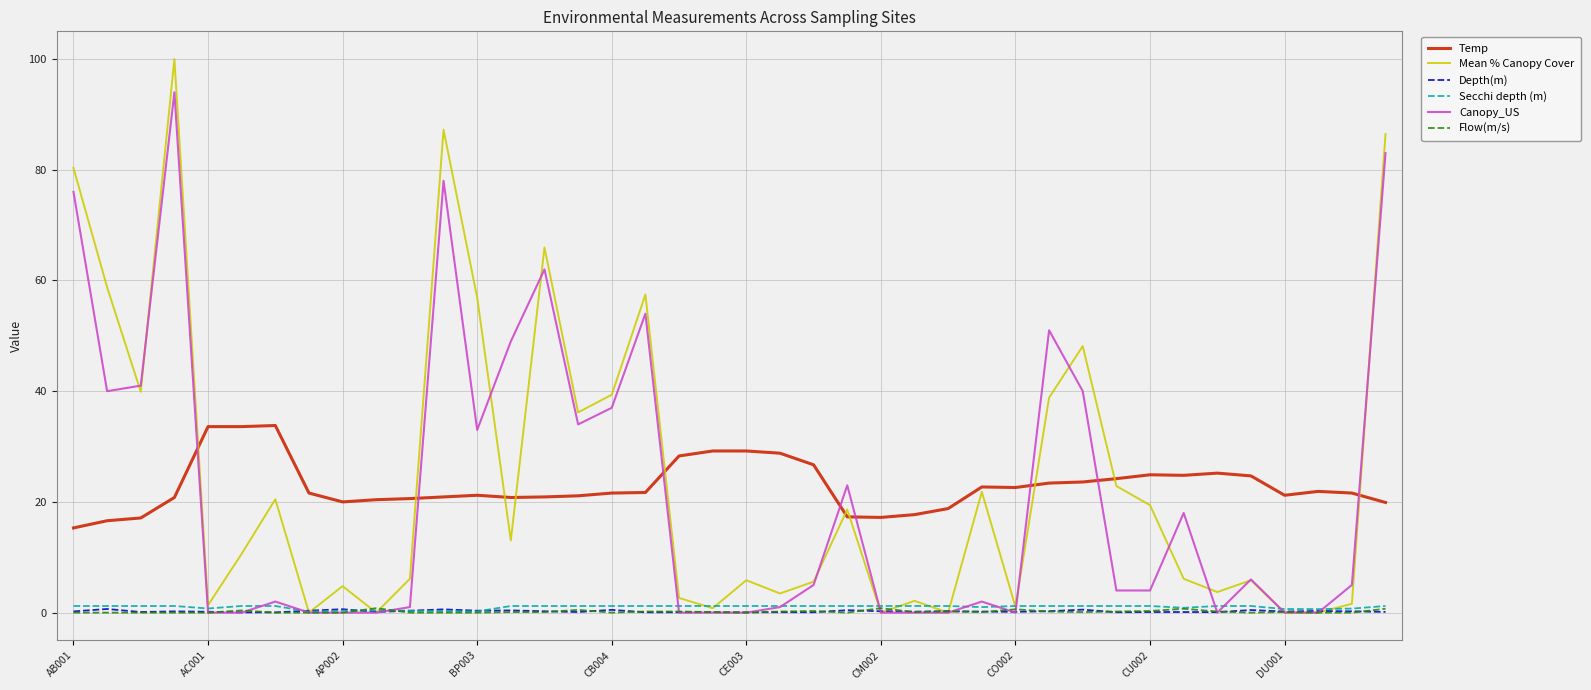

True or false: Temp and Depth(m) cross at least once.

False